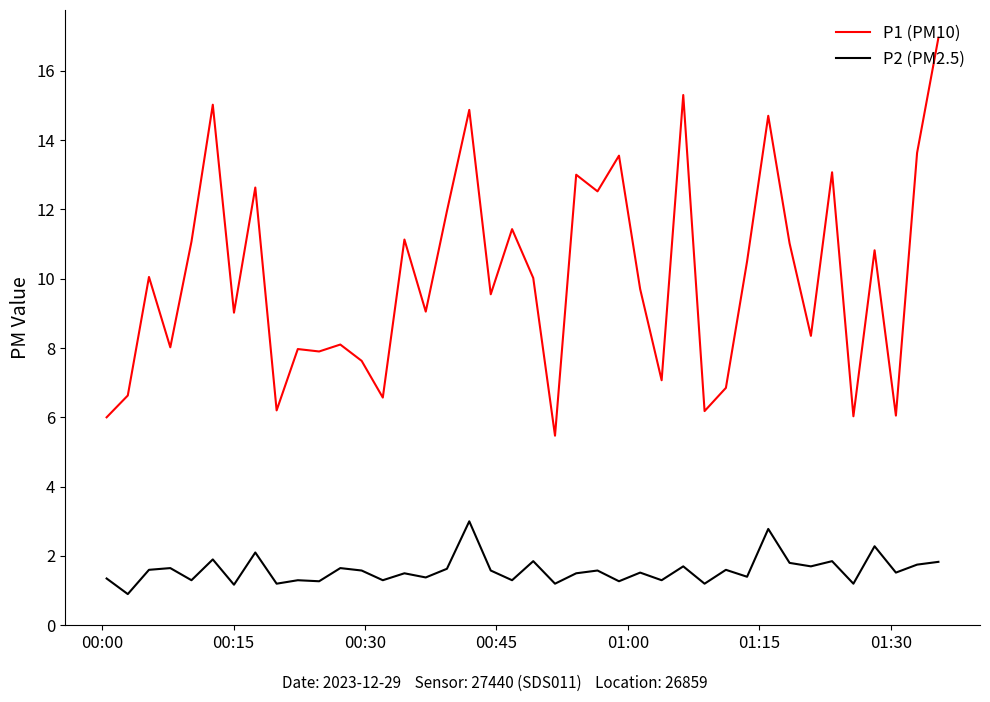

Rank the series by their maximum value, from highest to lowest.

P1 (PM10), P2 (PM2.5)